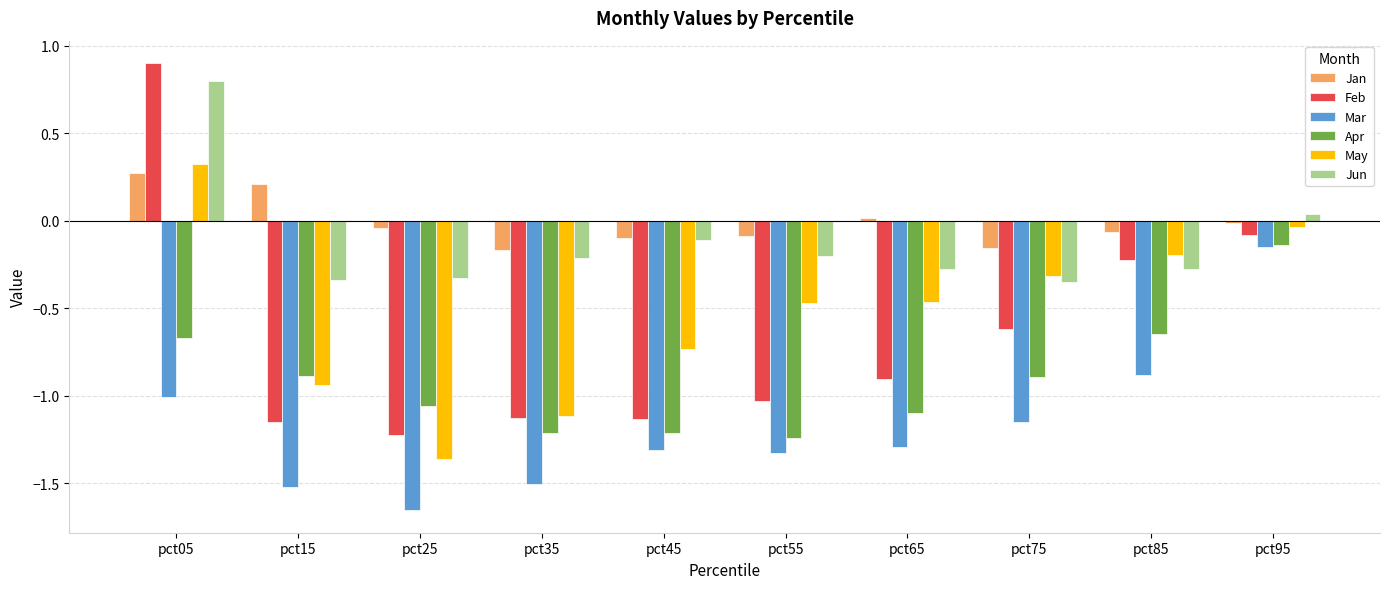

Count the number of categories in the chart.

10